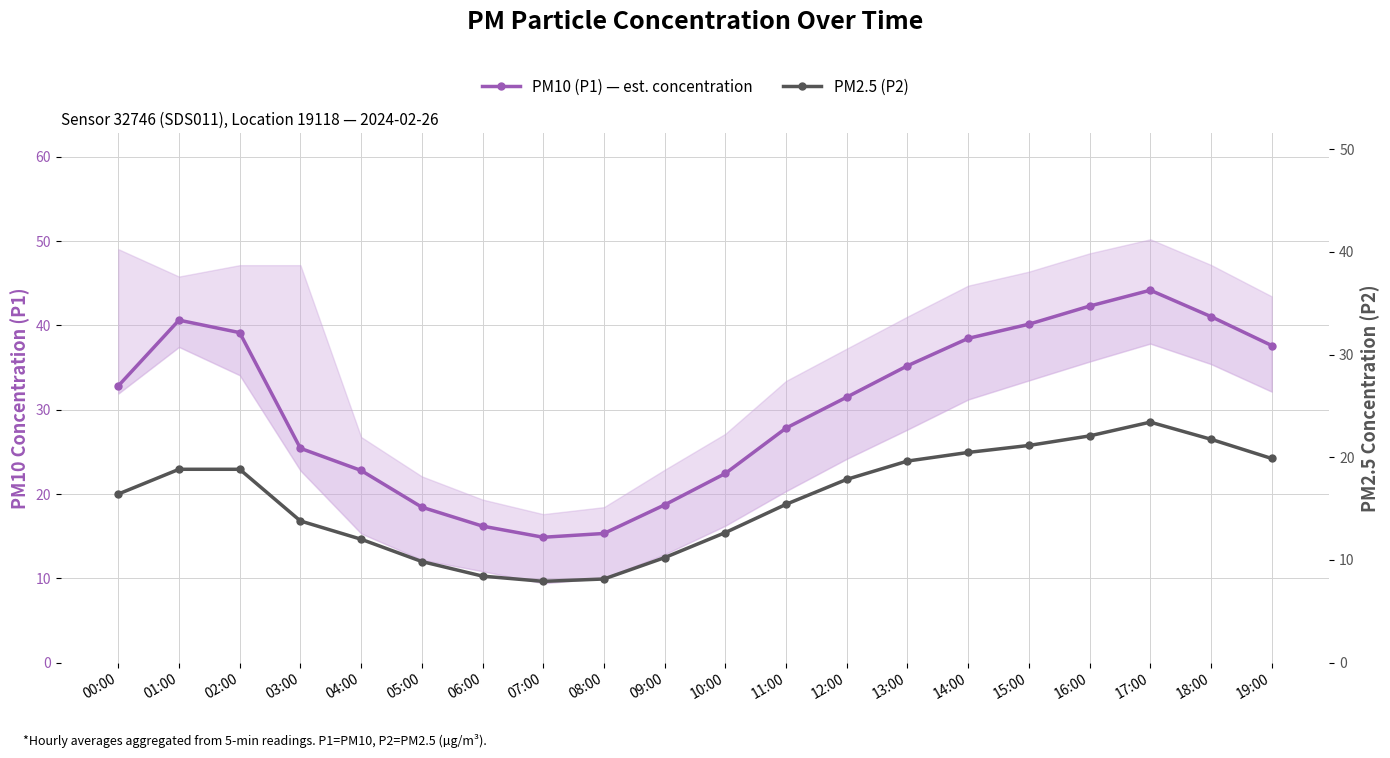

Between 06:00 and 05:00, which is larger?

05:00